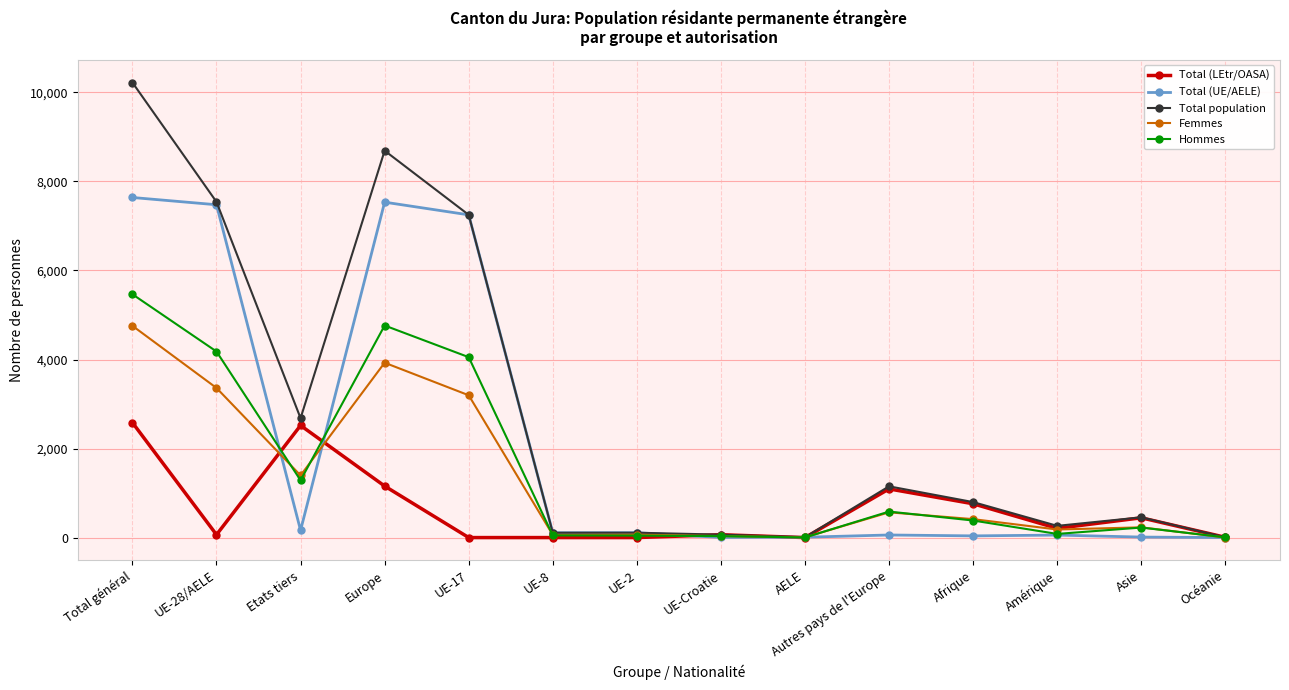

At which category is the sum across all series the highest?

Total général